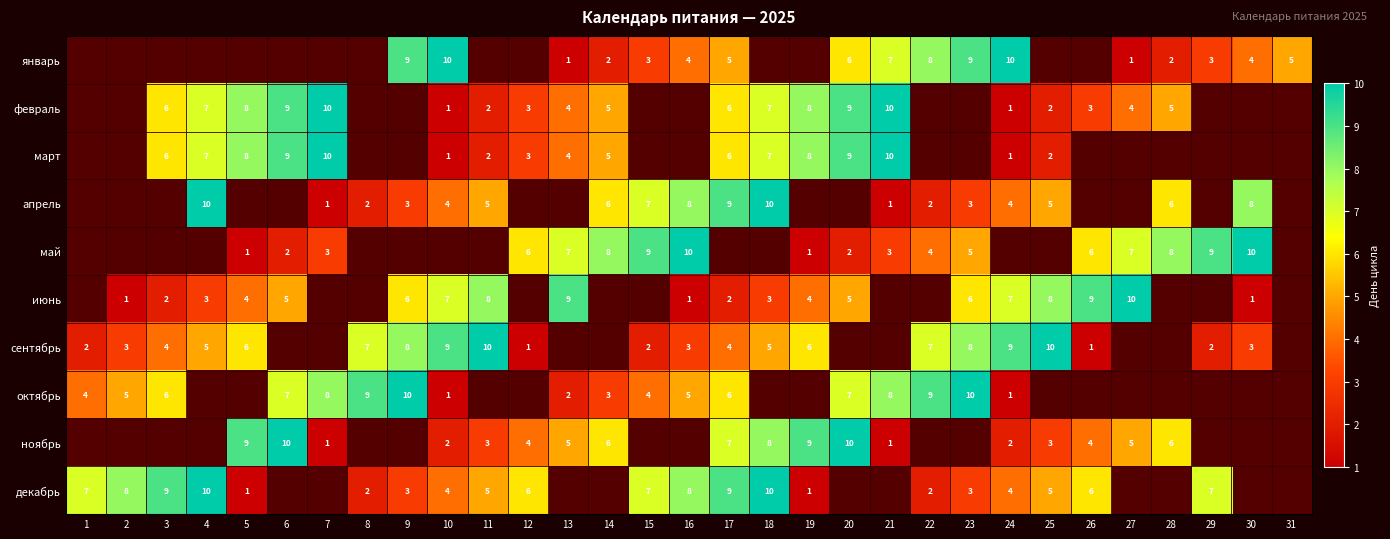

The value of сентябрь at 29 is 1. True or false?

False